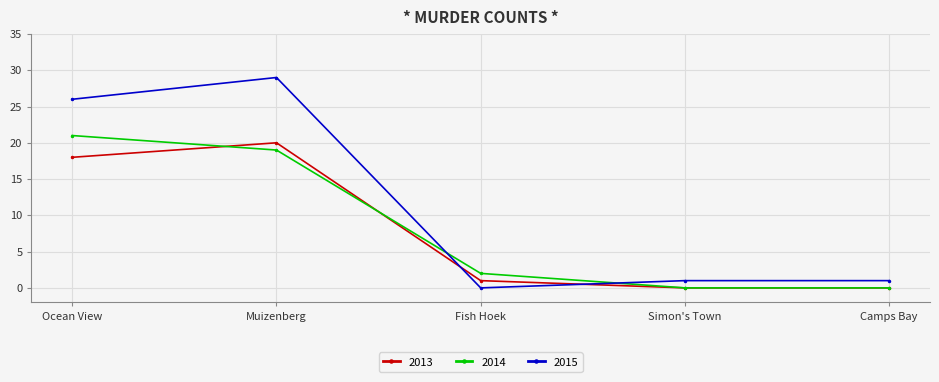

Does the chart display data point markers on the line(s)?

Yes